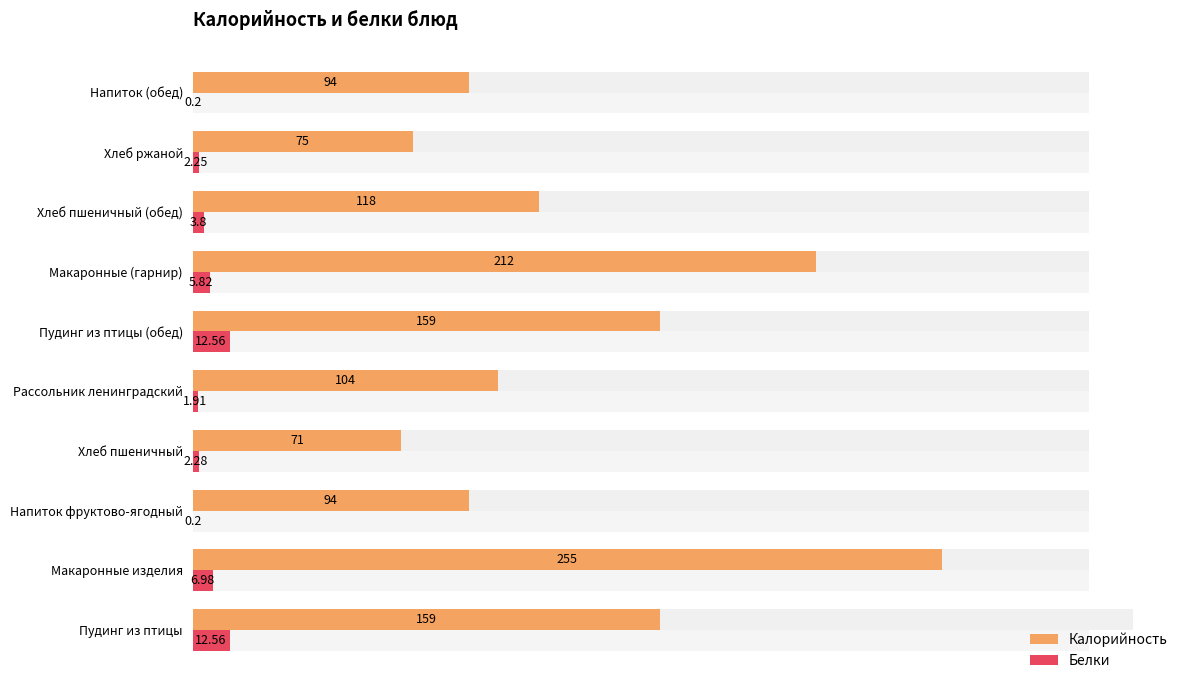

Which series has the largest total across all categories?

Калорийность